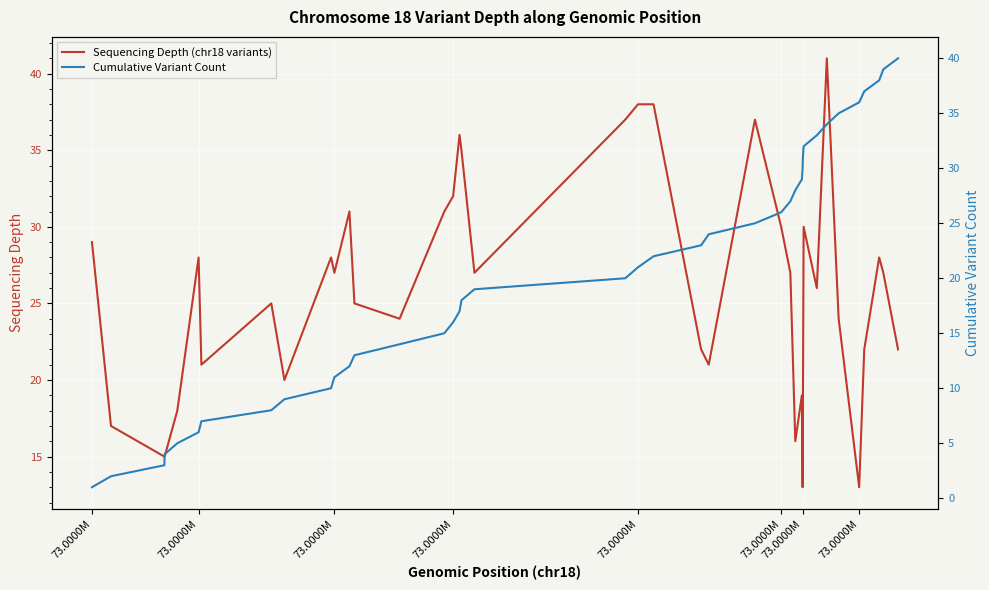

True or false: Sequencing Depth (chr18 variants) has a value of 11 at 28.

False